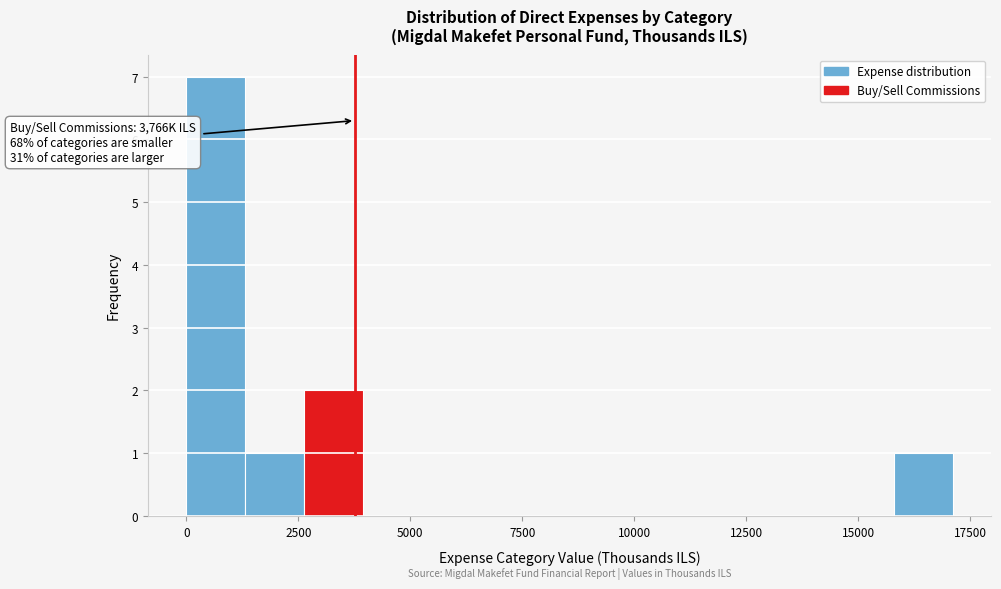

Read against the x-axis, roughly where is the centre of the tallest bar?

500